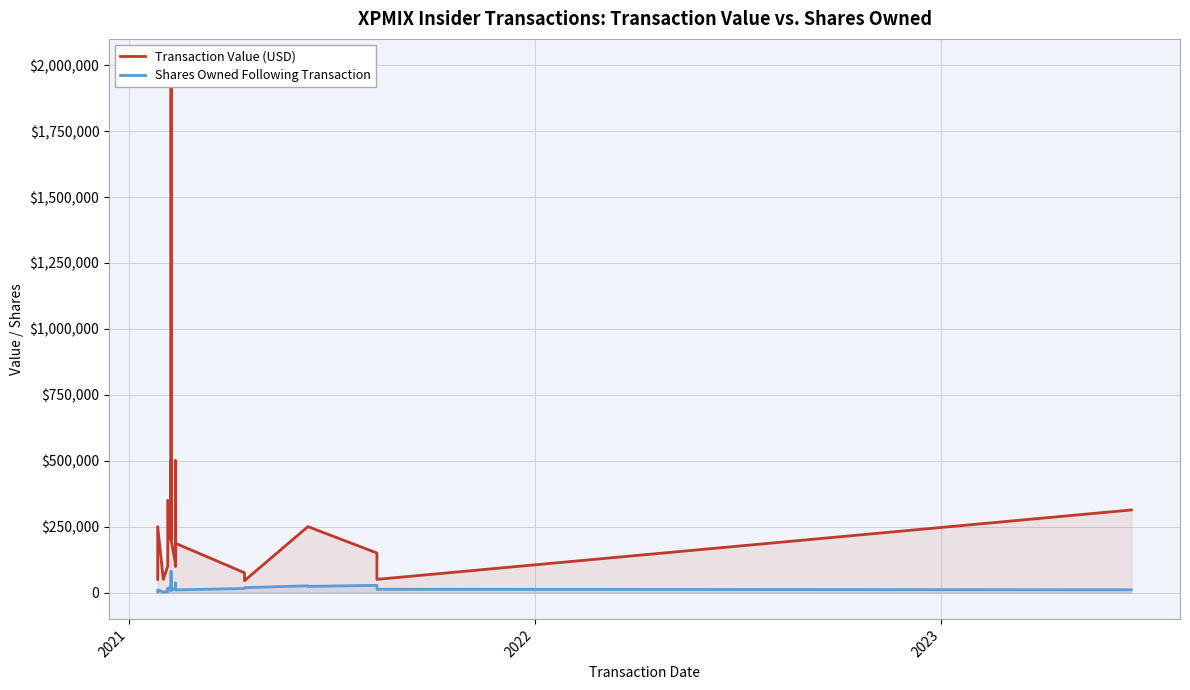

List the series in order of their overall mean, highest first.

Transaction Value (USD), Shares Owned Following Transaction